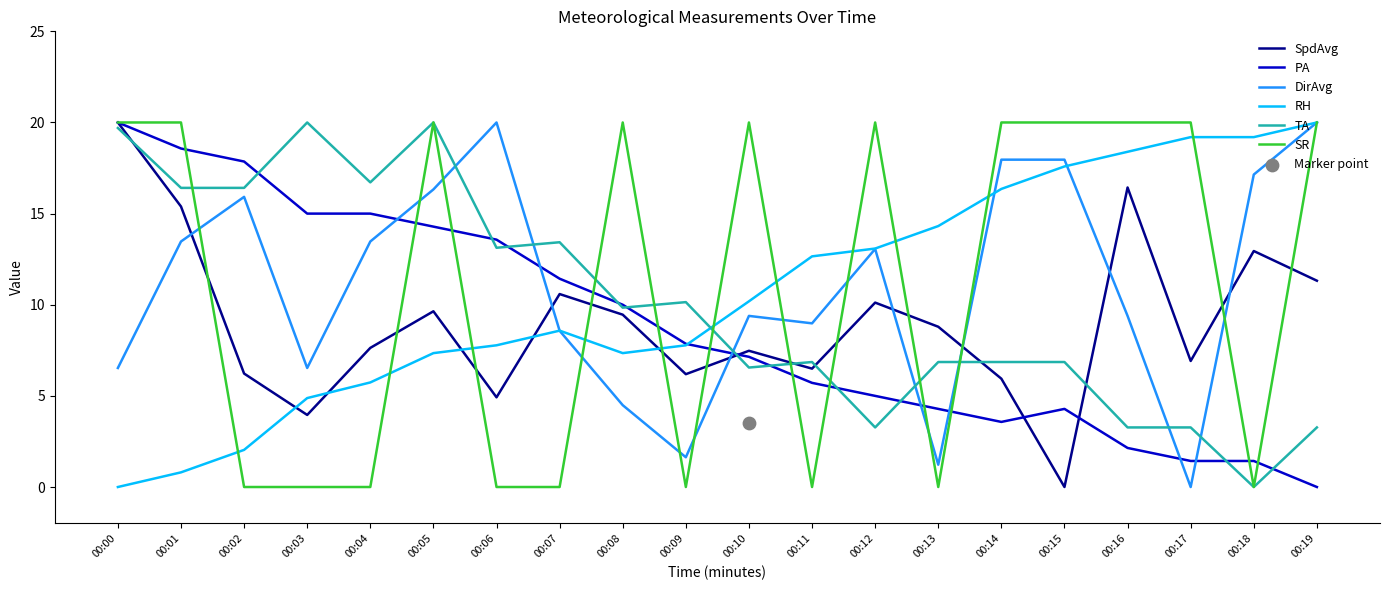

Which series reaches the maximum Y coordinate?

SpdAvg